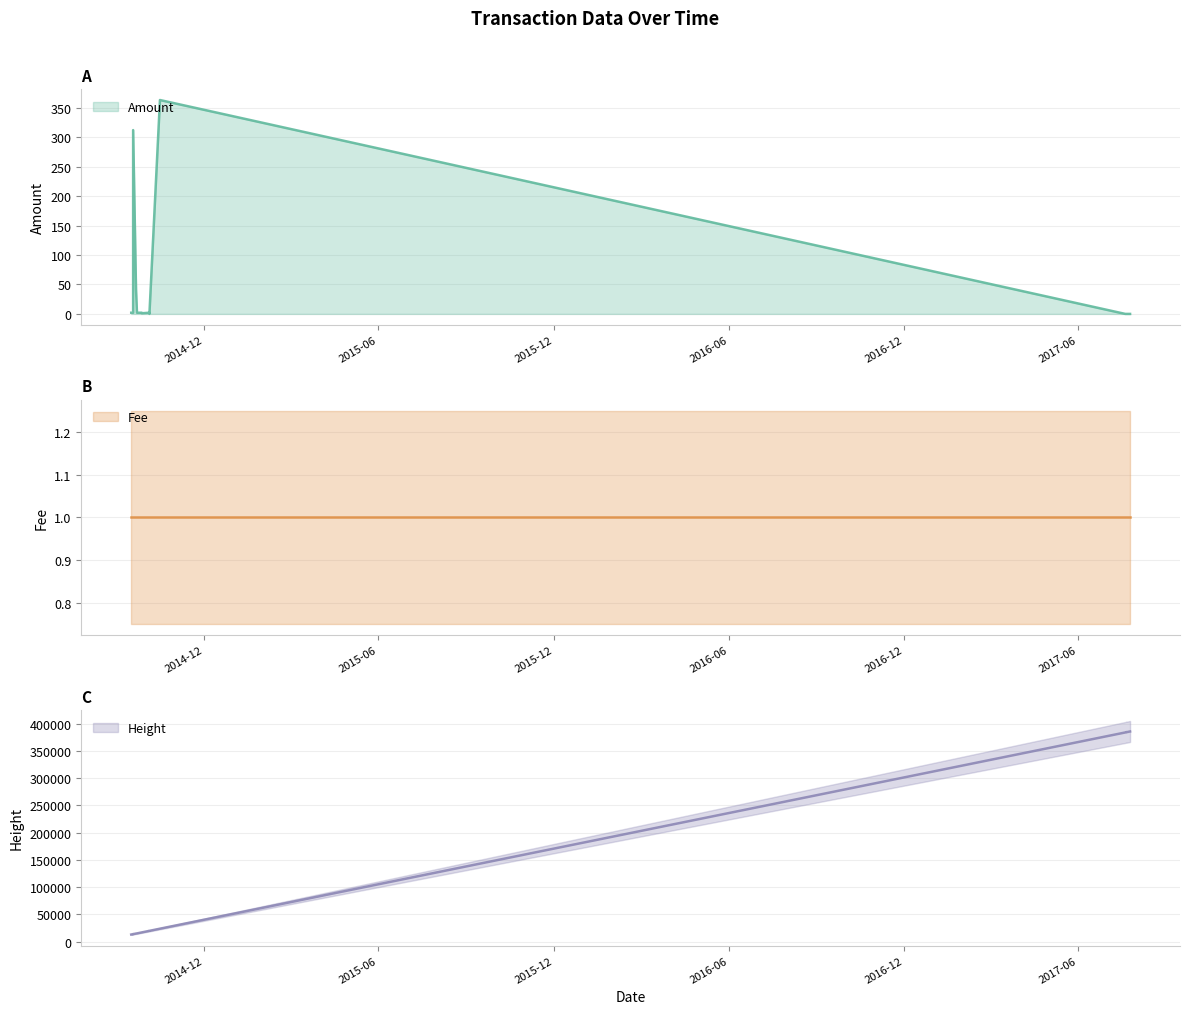

Which series has the widest spread of values?

Height